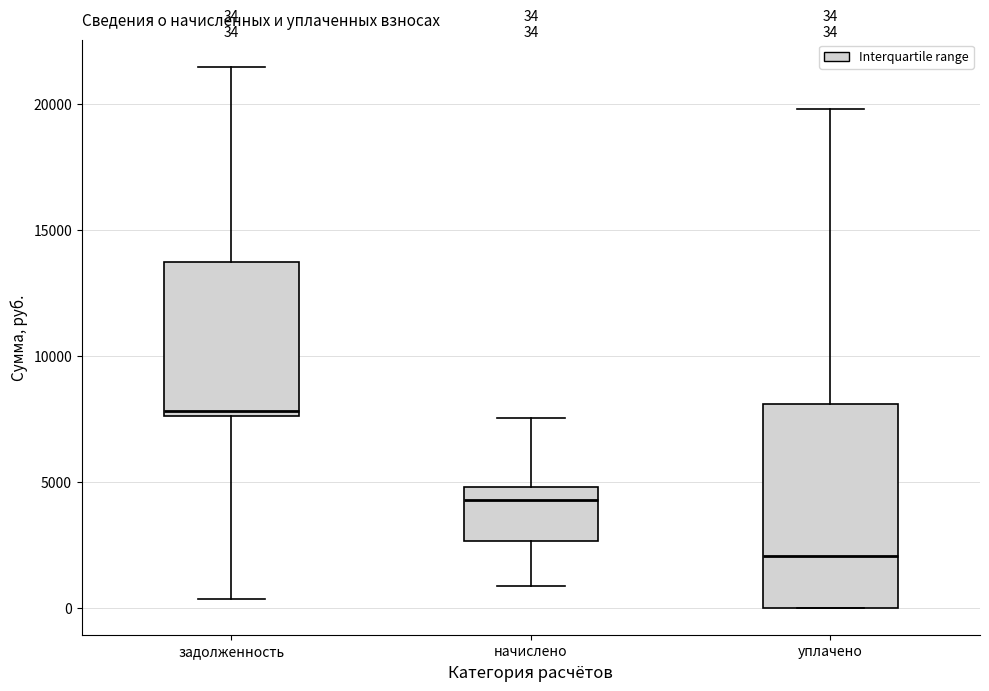

Which box has the highest median line?

задолженность